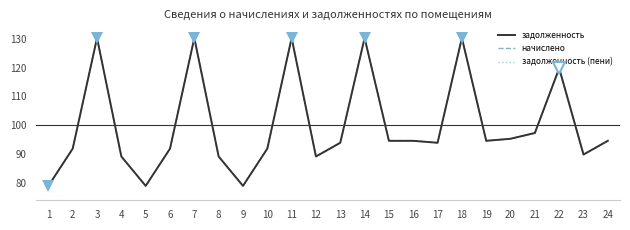

What is the maximum value for начислено?

130.3